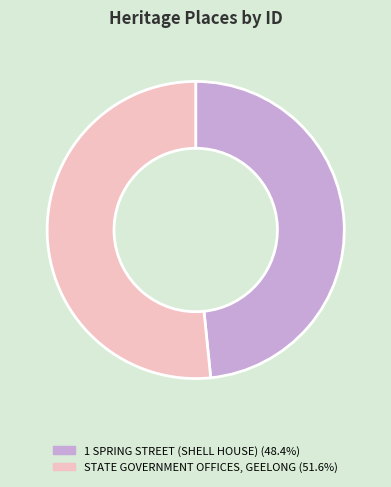

What is the majority slice?

STATE GOVERNMENT OFFICES, GEELONG